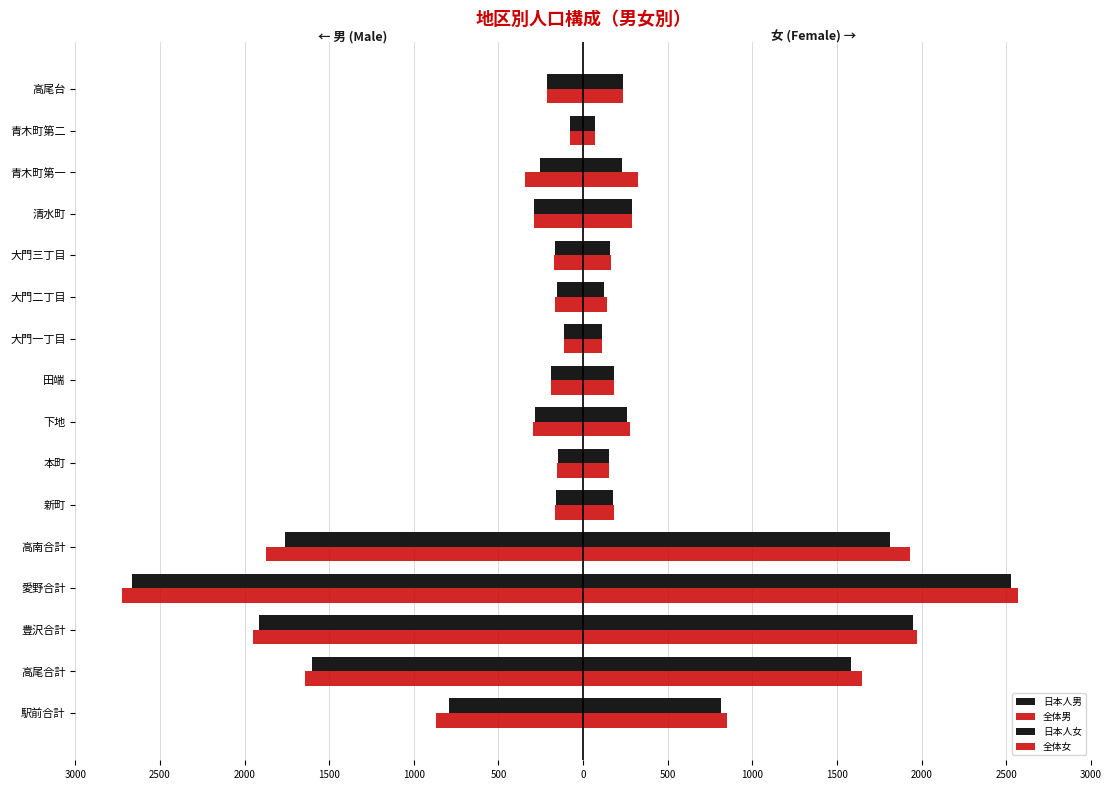

What is the minimum value shown in the chart?

-2723